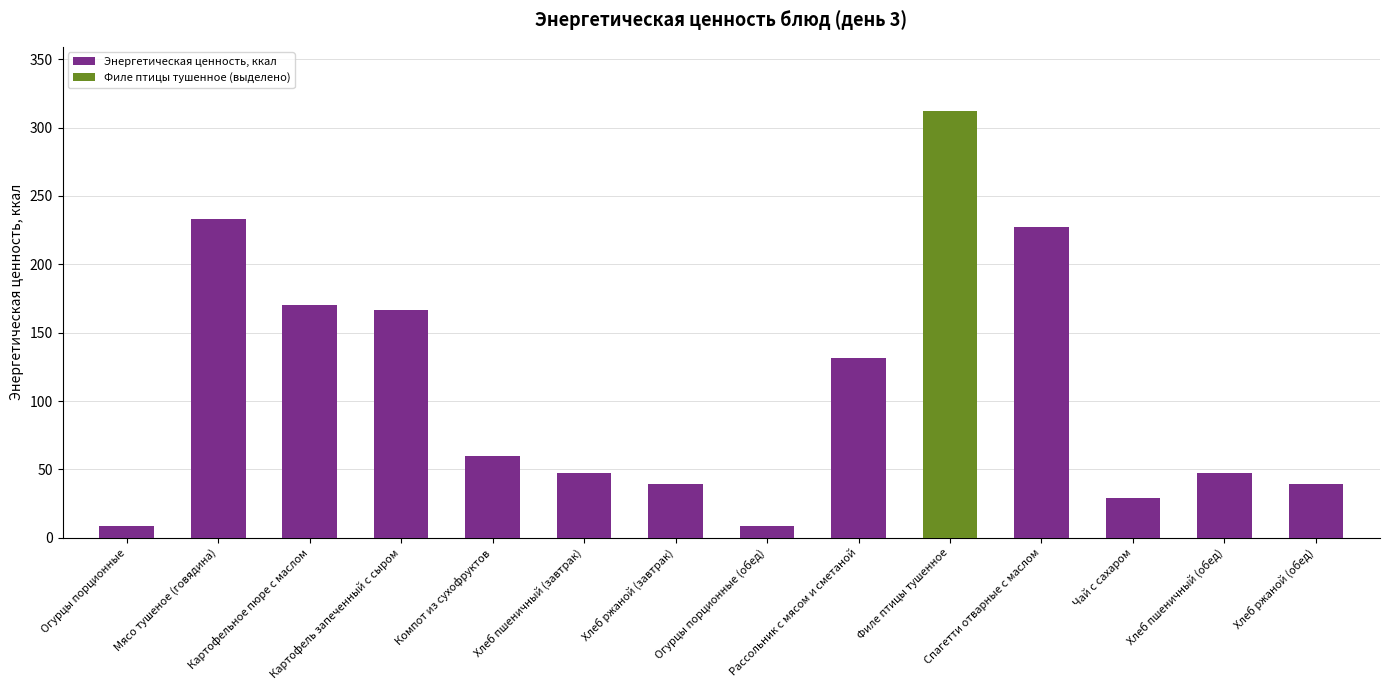

How many series are shown in this chart?

1